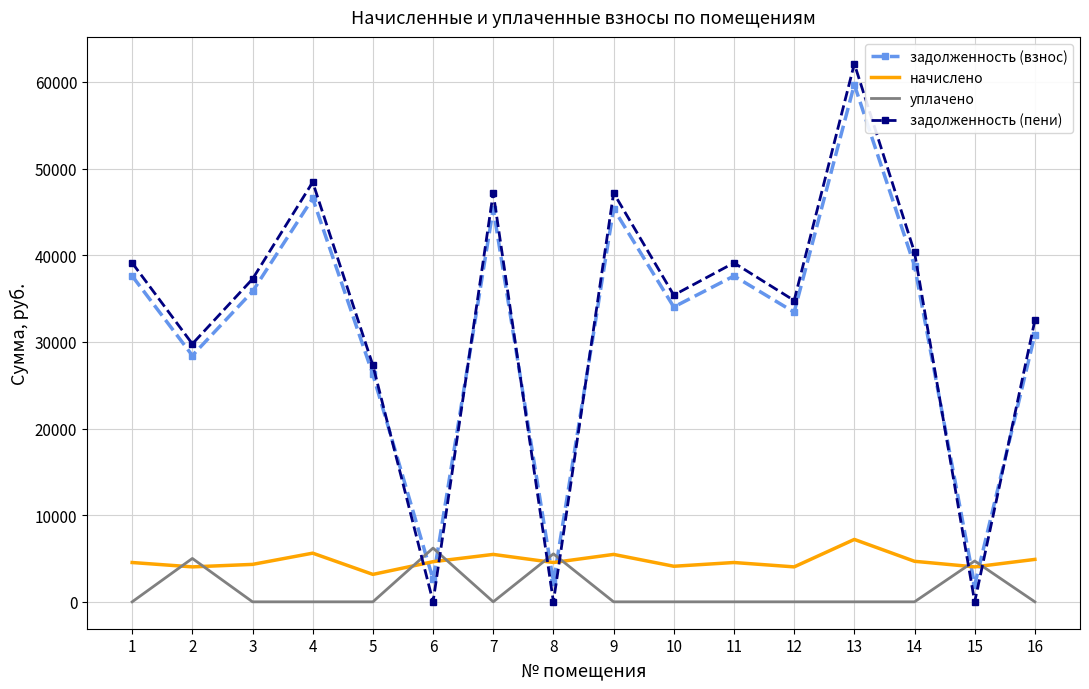

Is the value of уплачено at 1 greater than the value of начислено at 11?

No